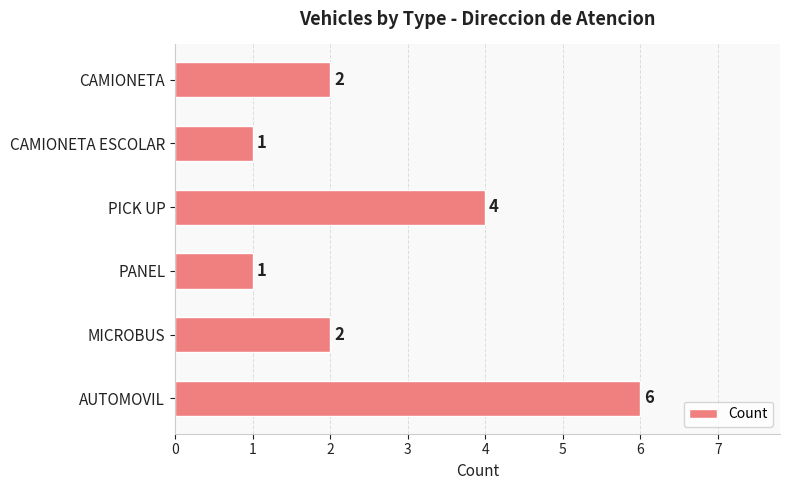

At which category does the chart reach its peak across all series?

AUTOMOVIL